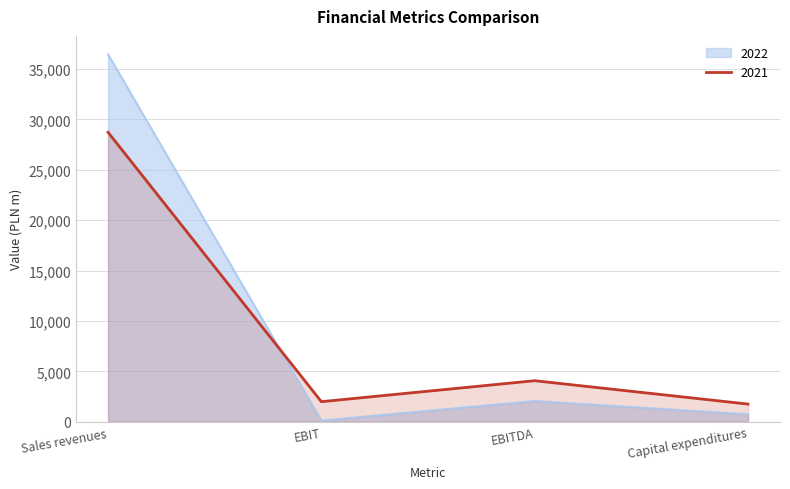

Which has a higher value, EBITDA or EBIT?

EBITDA